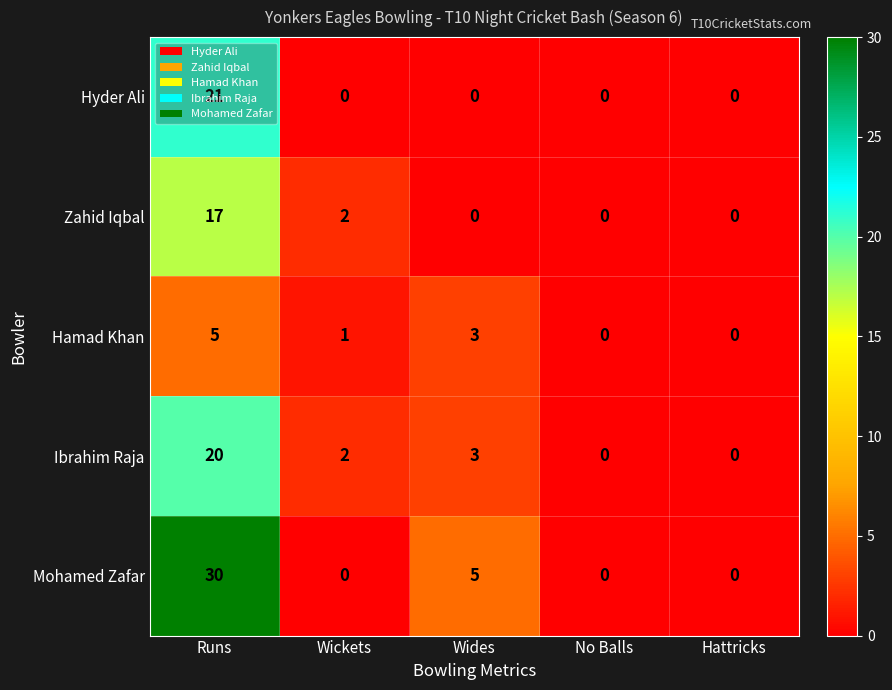

How many positive values does the Mohamed Zafar series have?

2